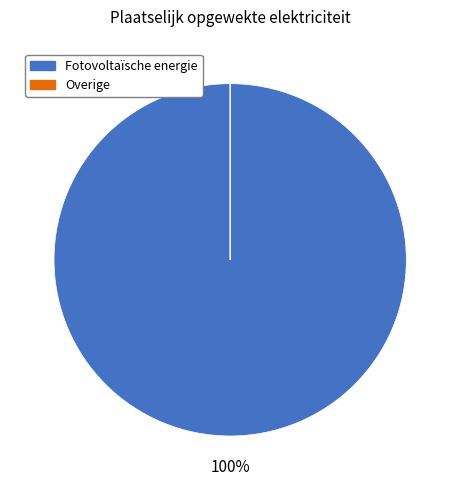

To the nearest percent, what is the average slice percentage?

50%